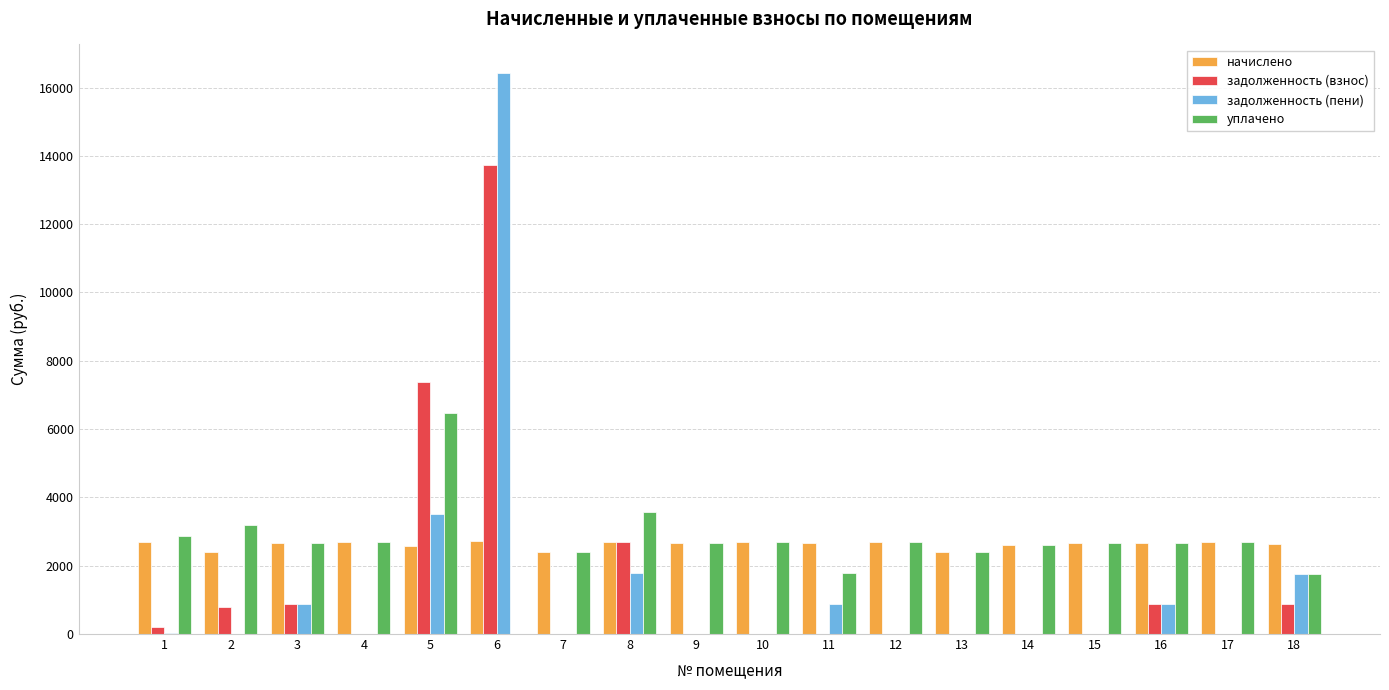

What is the sum of all задолженность (пени) values?

26212.3